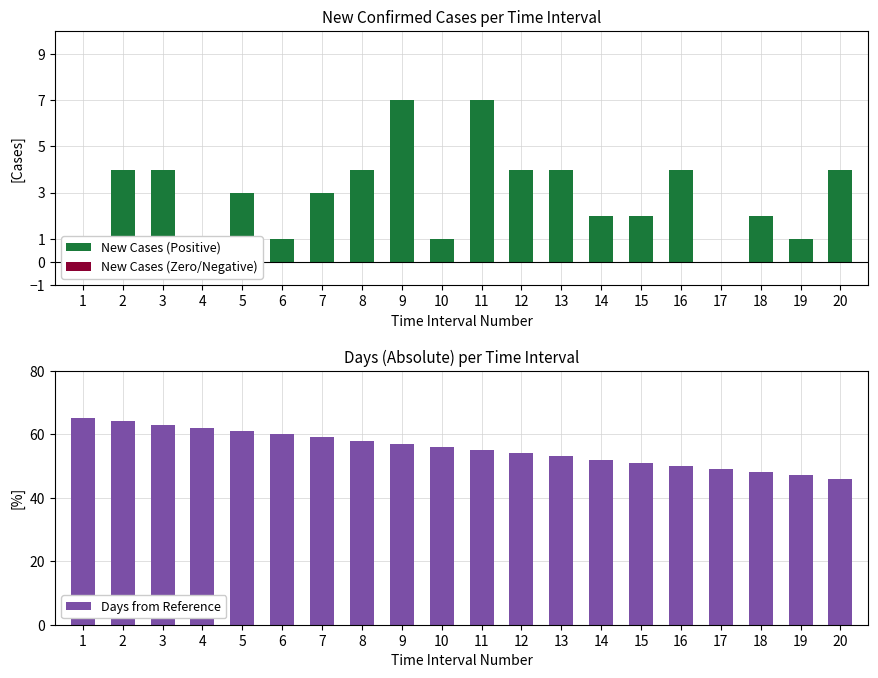

How many values in the Days from Reference series are below 56?

10